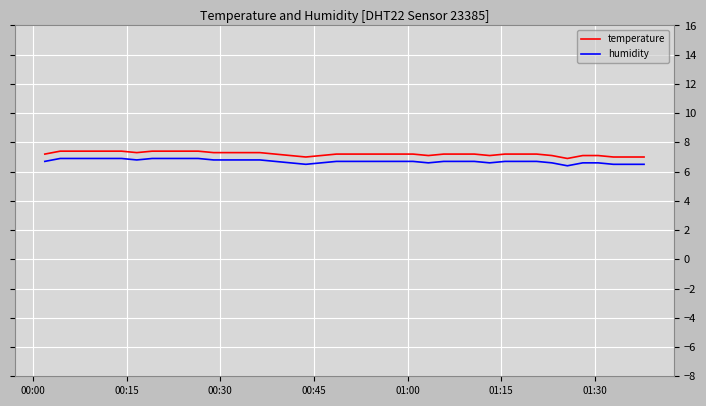

True or false: humidity and temperature intersect in this chart.

False